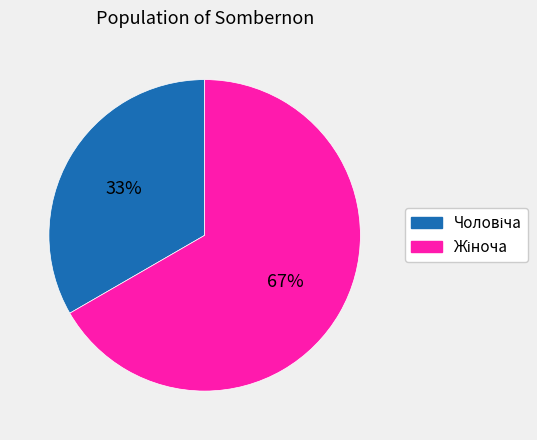

To the nearest percent, what is the average slice percentage?

50%